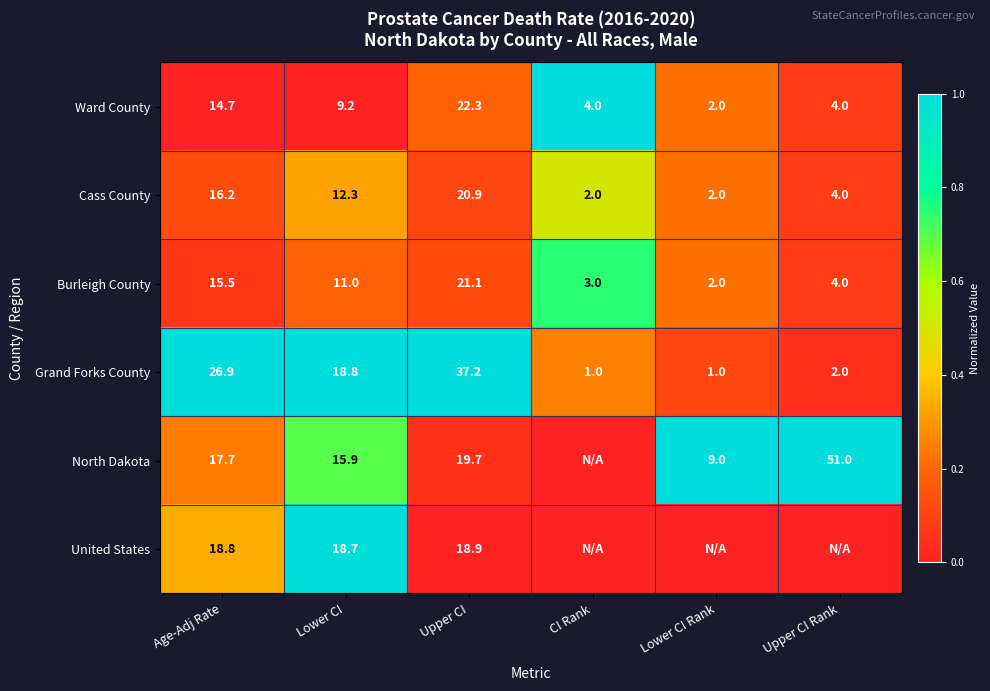

Count the number of data series in this chart.

6